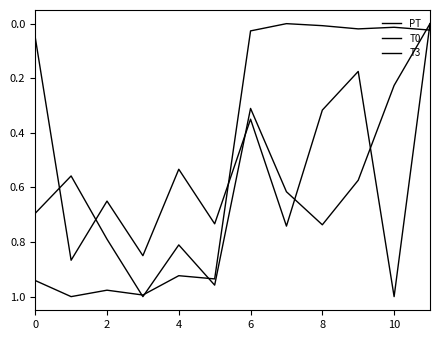

What is the sum of all T0 values?

7.3